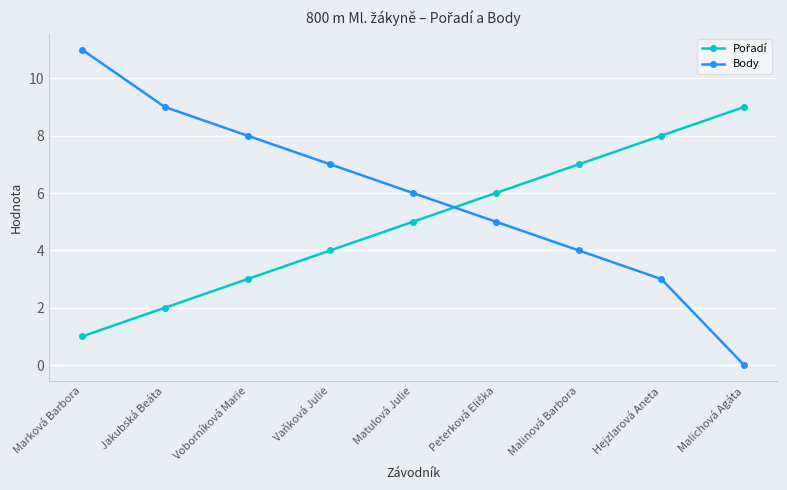

True or false: Body has more than 1 interior local peaks.

False